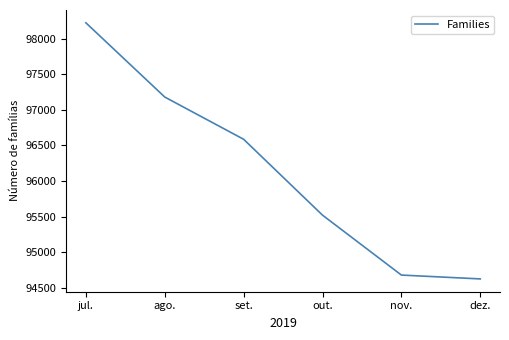

What is the ratio of the value at out. to the value at dez.?

1.0